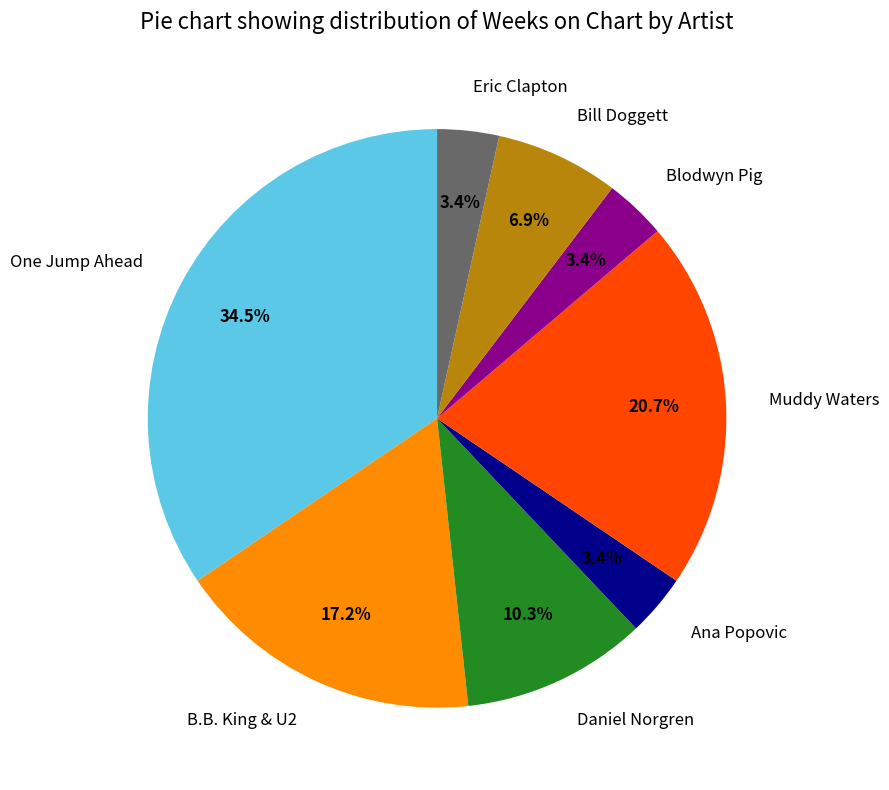

Which slice is the largest?

One Jump Ahead